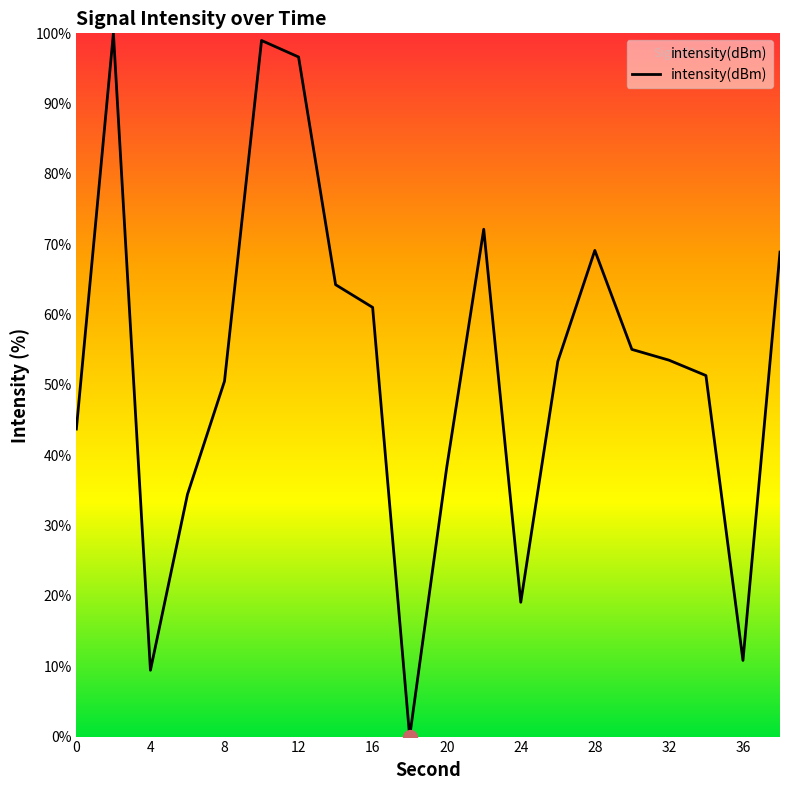

What is the greatest value displayed?

100.0